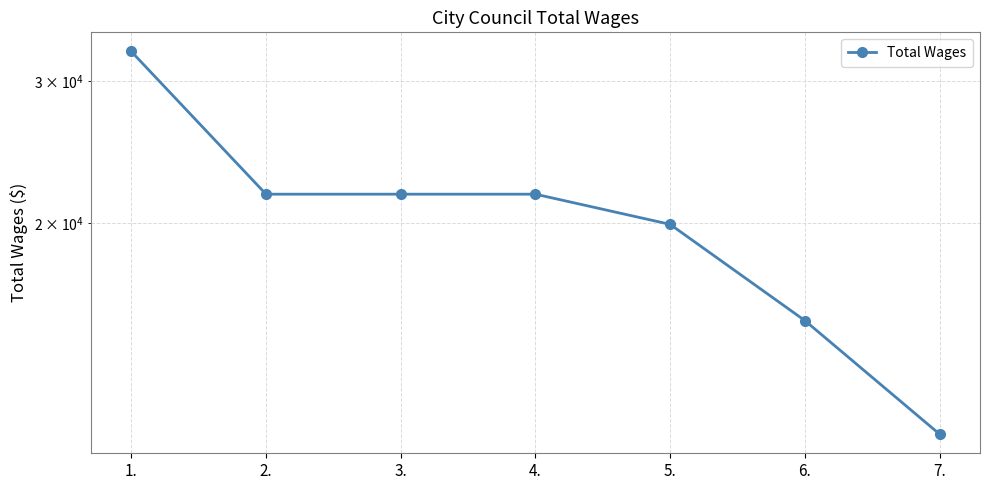

Rank the categories by value from lowest to highest.

7., 6., 5., 2., 3., 4., 1.